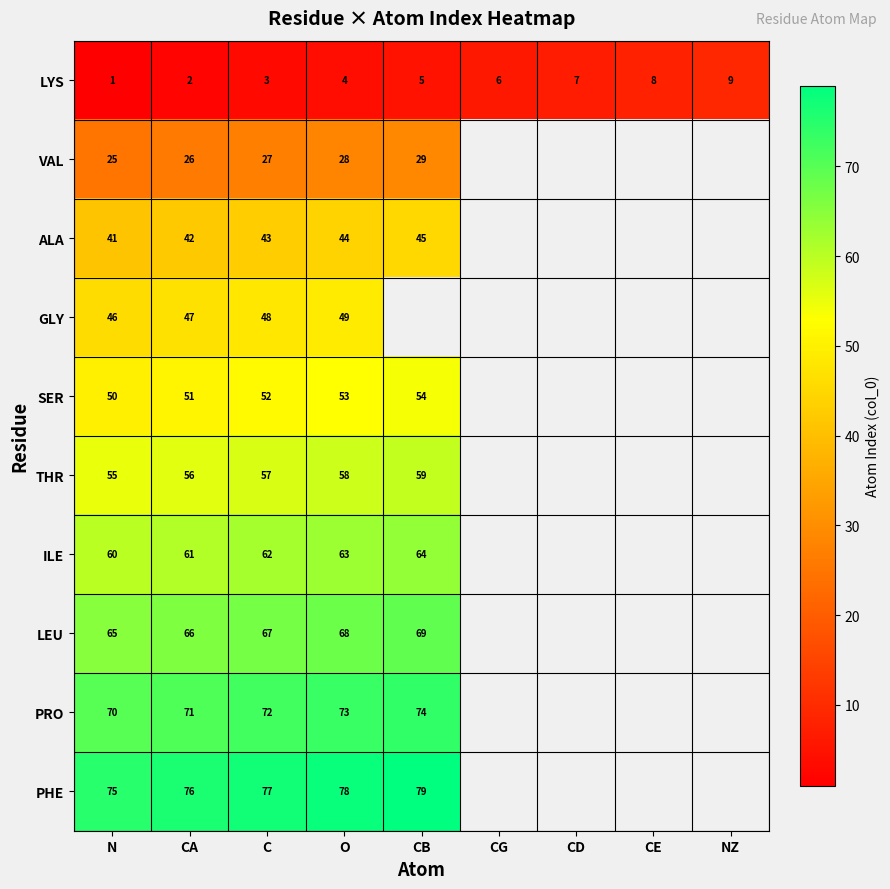

At how many categories does at least one series exceed 18?

5